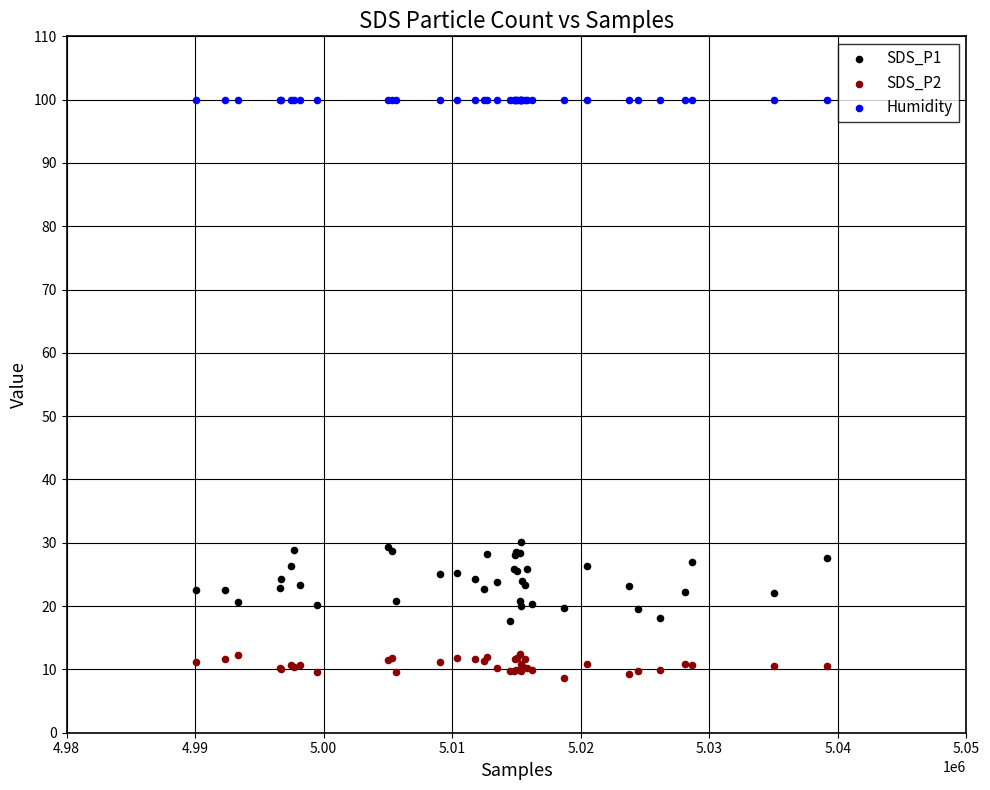

Which series contains the lowest Y value?

SDS_P2